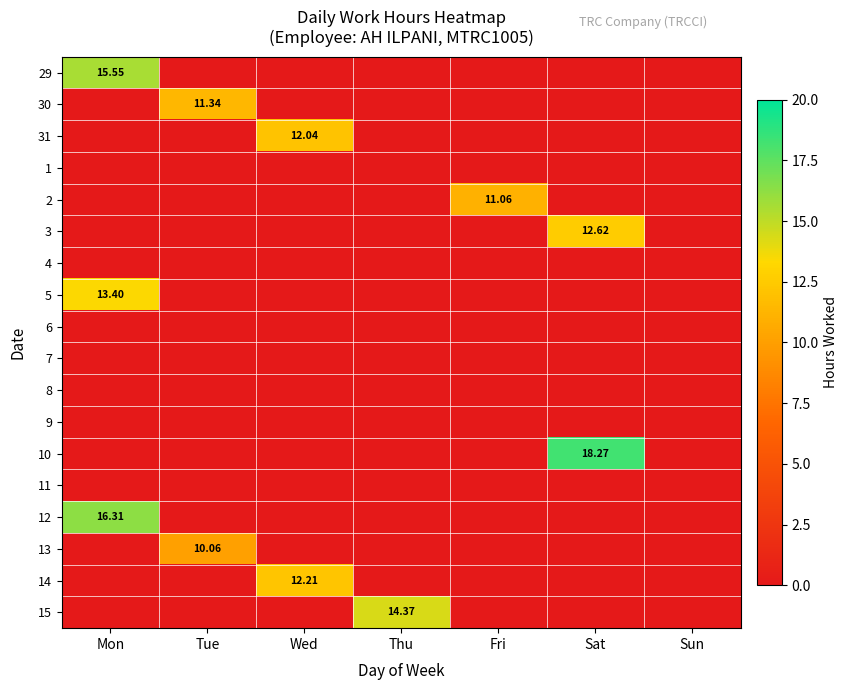

How many series are shown in this chart?

18